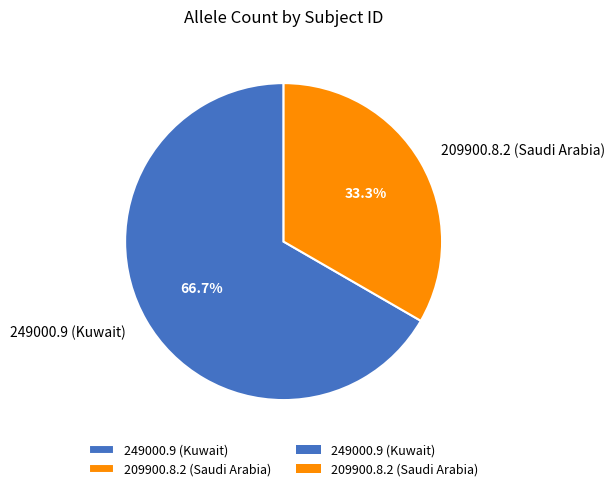

How many slices are in this pie chart?

2